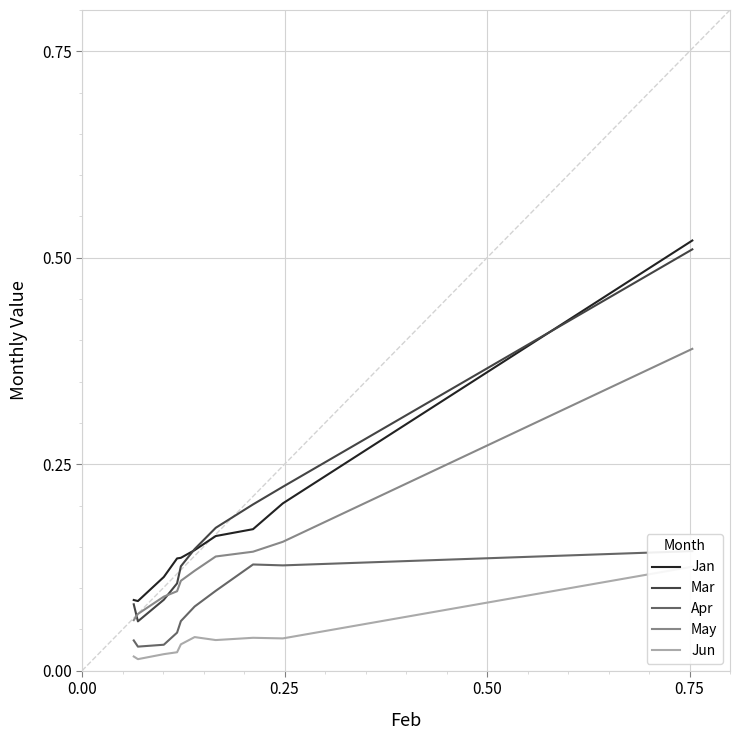

The value of Jun at 1.00 is 0.1. True or false?

False